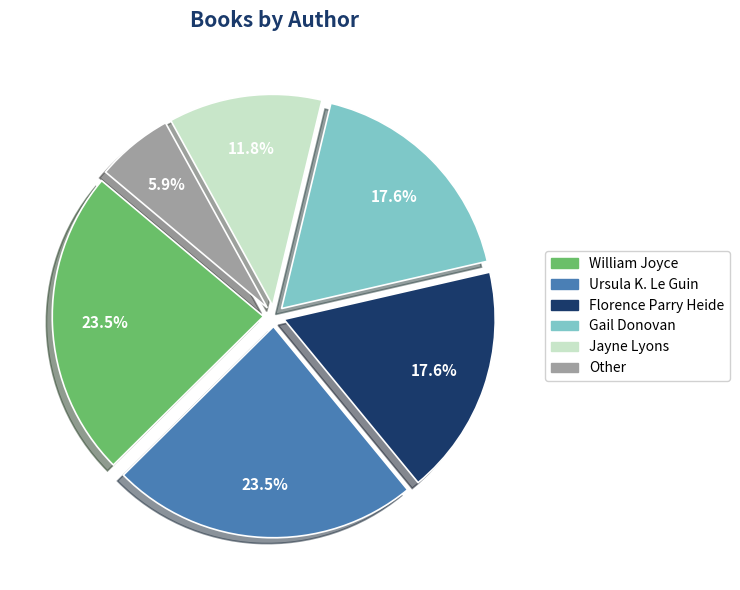

How many segments does this pie chart have?

6